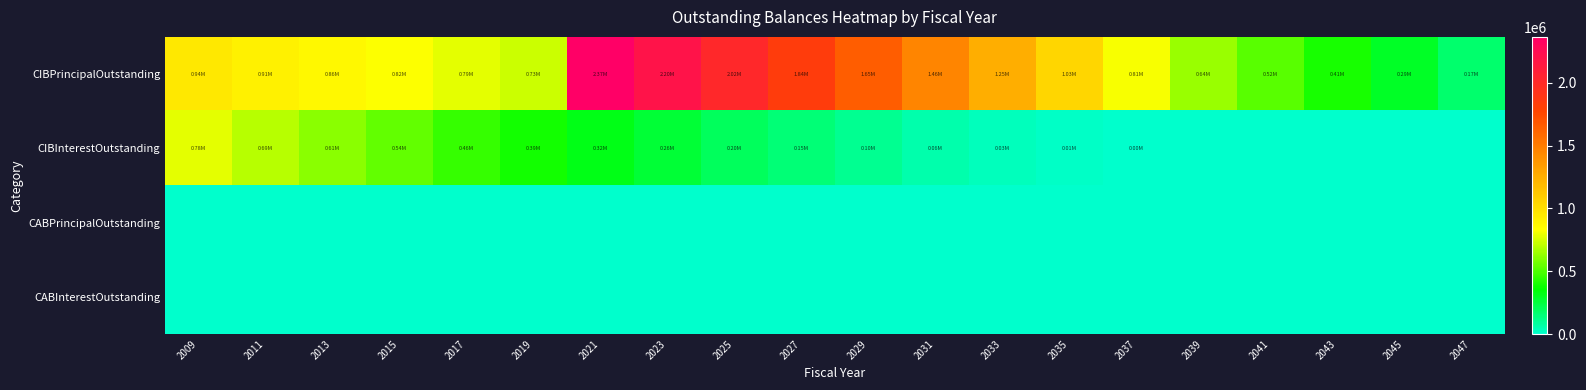

What is the maximum value shown in the chart?

2365000.0